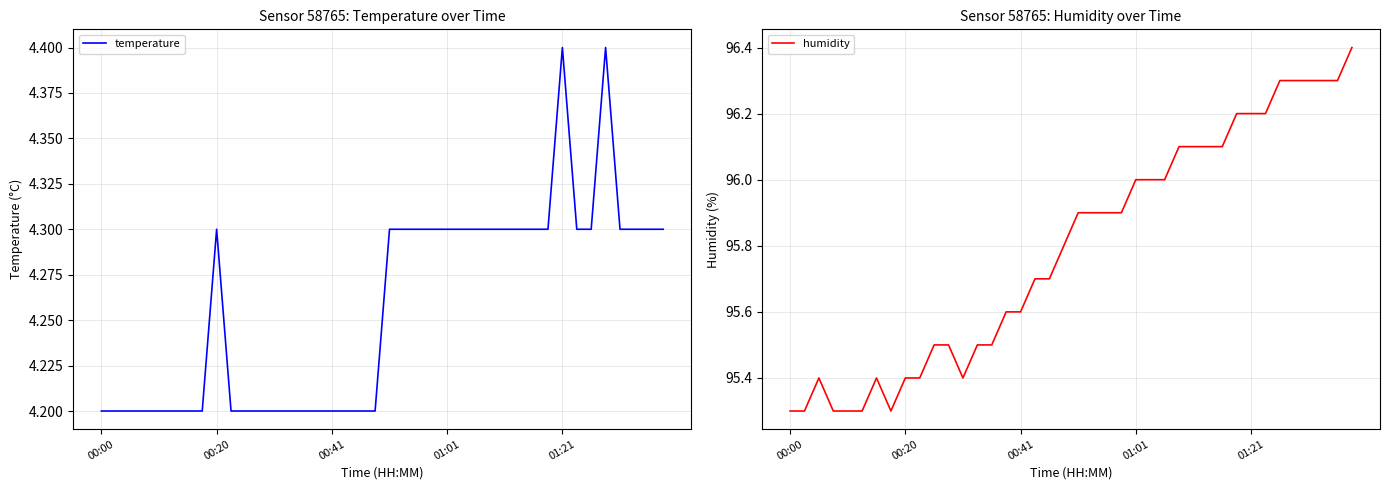

At which category is the sum across all series the highest?

35